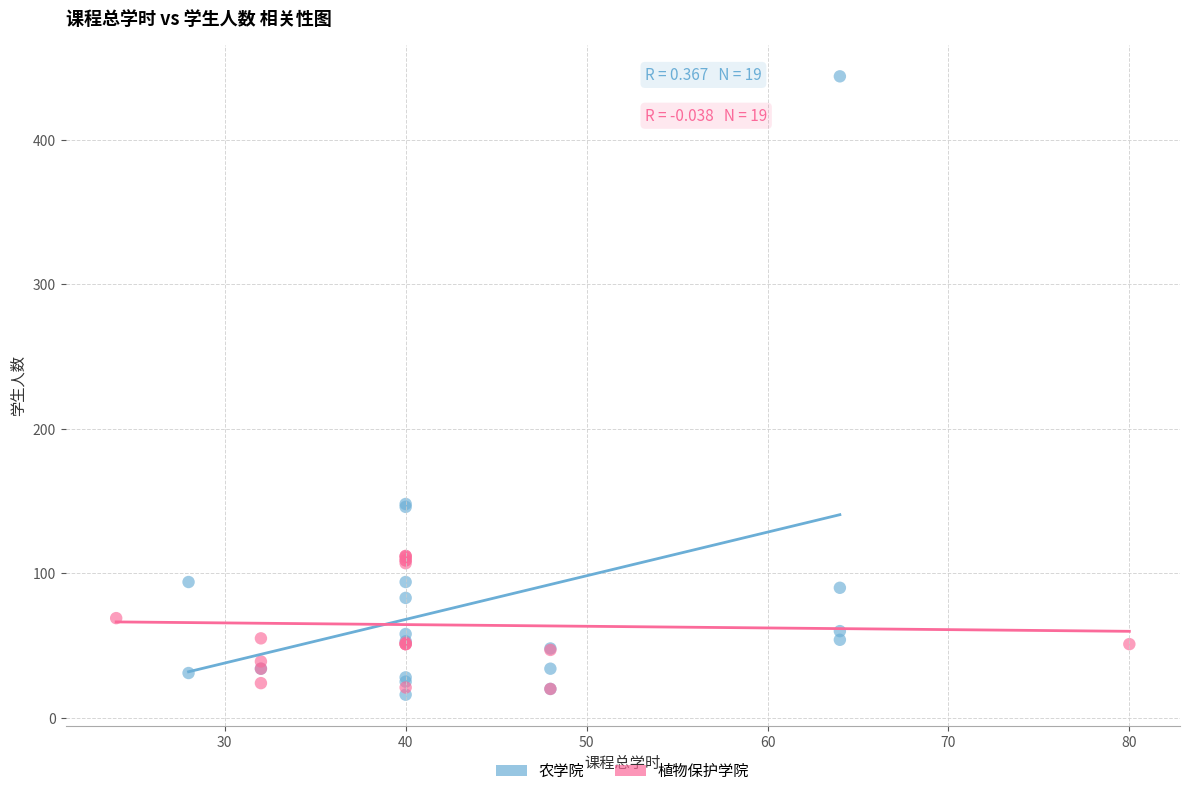

Which series has the widest spread of Y values?

农学院